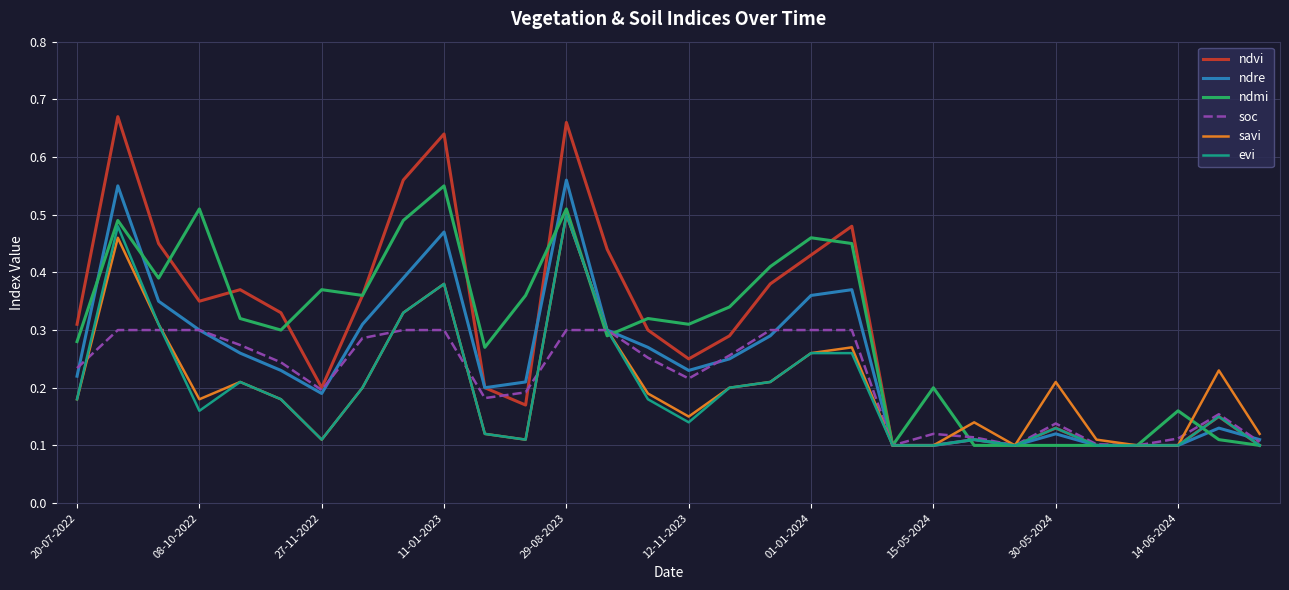

Which series has the largest range (max minus min)?

ndvi